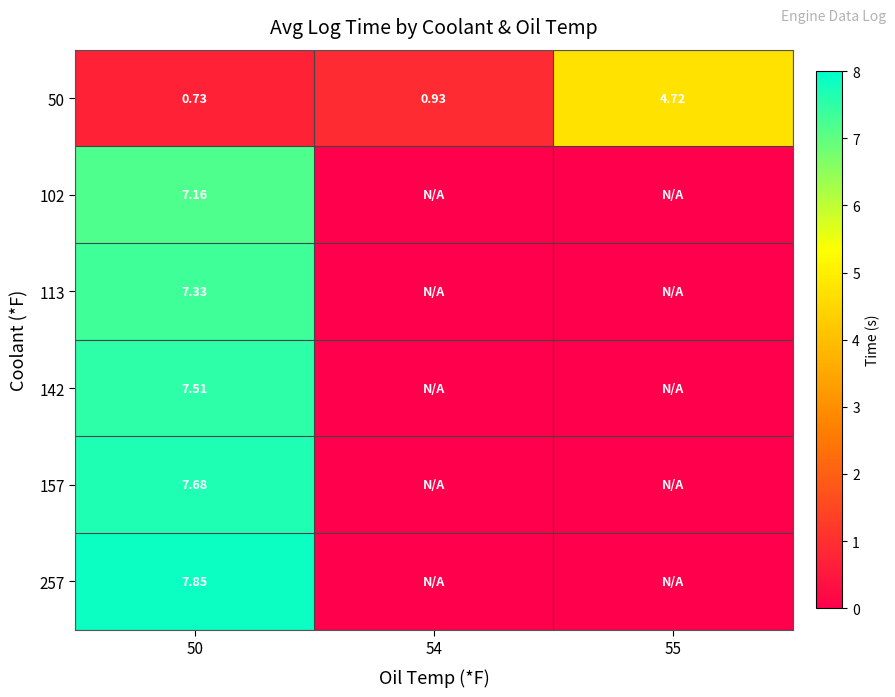

What is the total value across all series at 50?

38.3